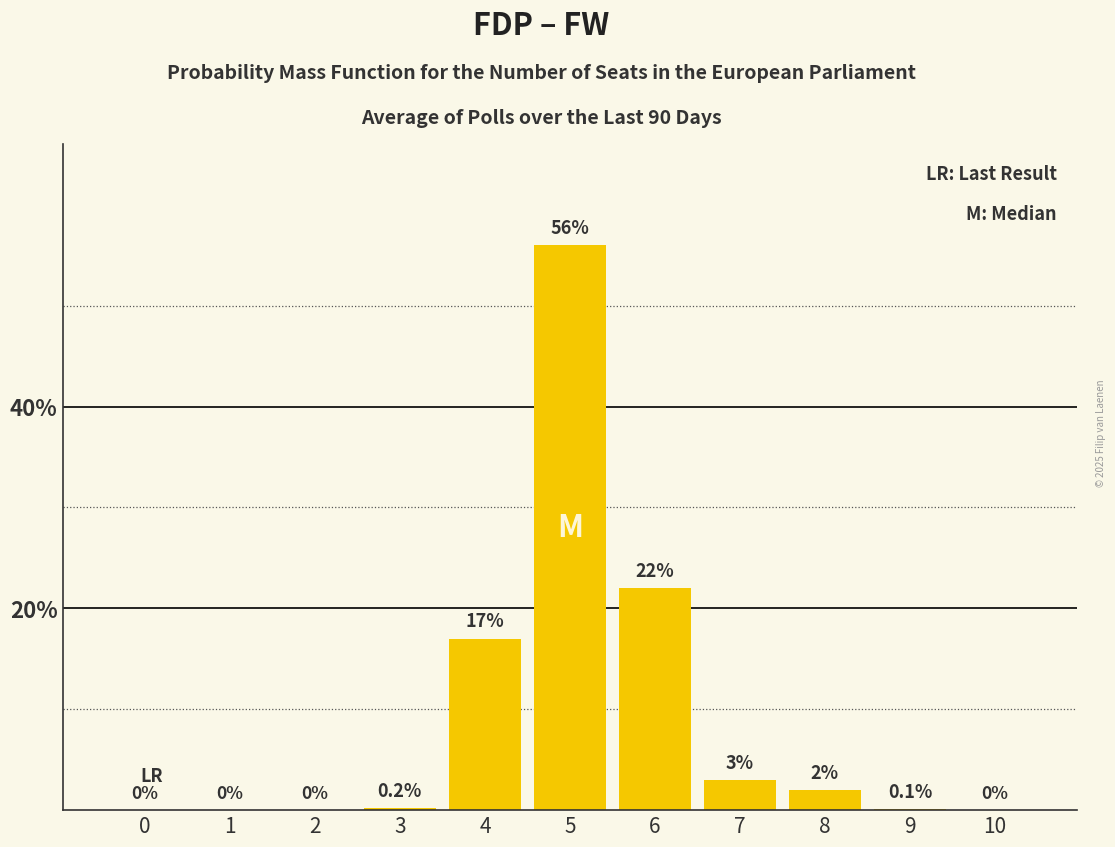

Reading left to right, transcribe all the data shown in this chart.

0=0.0	1=0.0	2=0.0	3=0.2	4=17.0	5=56.0	6=22.0	7=3.0	8=2.0	9=0.1	10=0.0